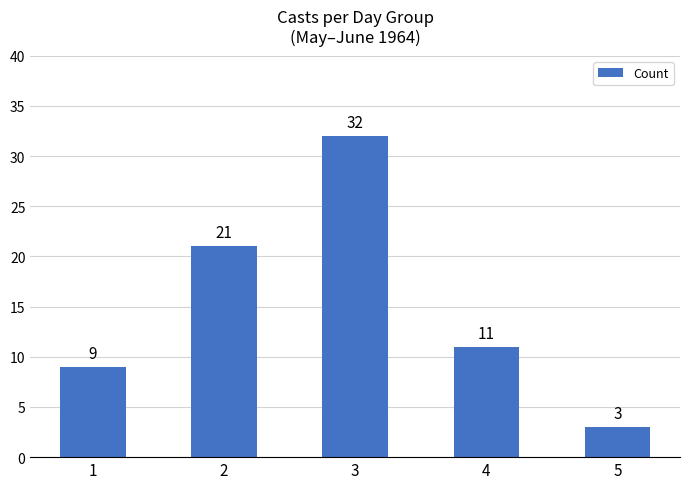

True or false: the data shows 3 at 5.

True